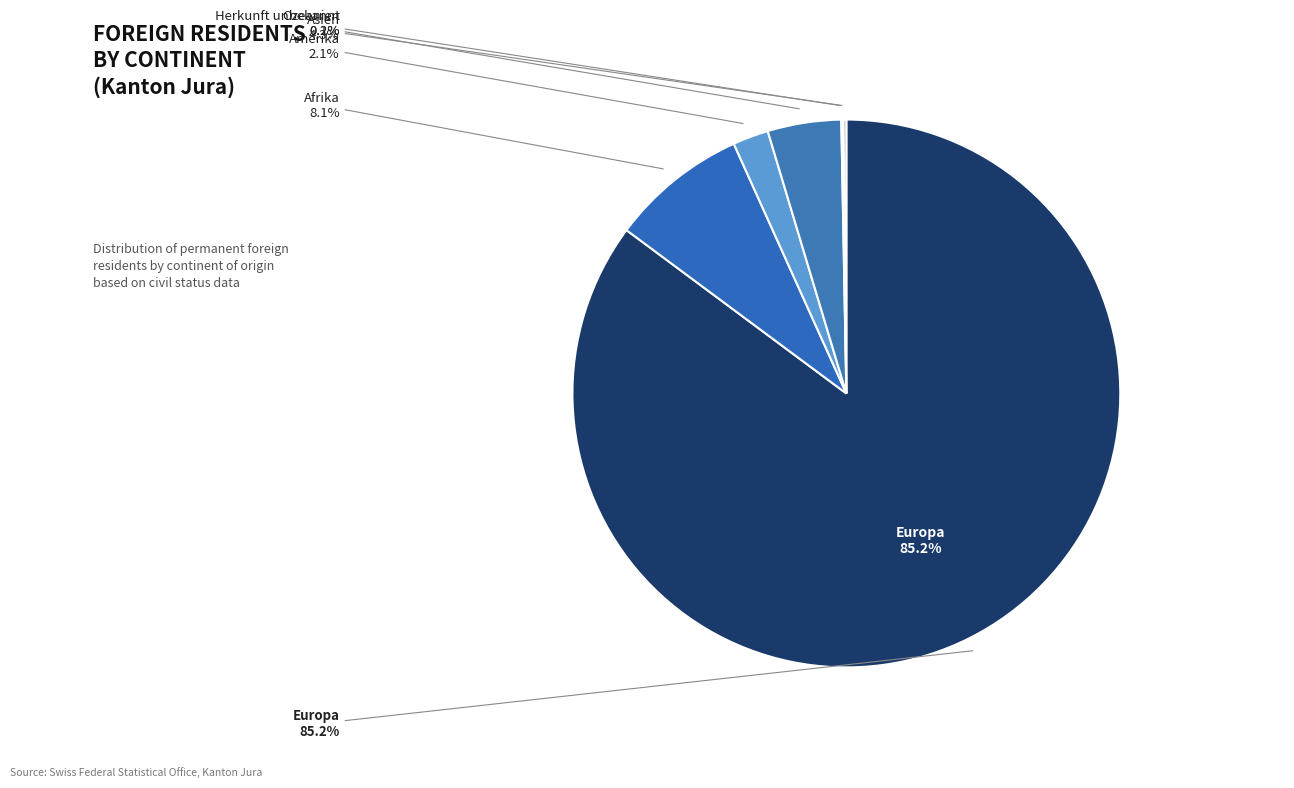

To the nearest percent, what percentage of the pie is Afrika?

8%